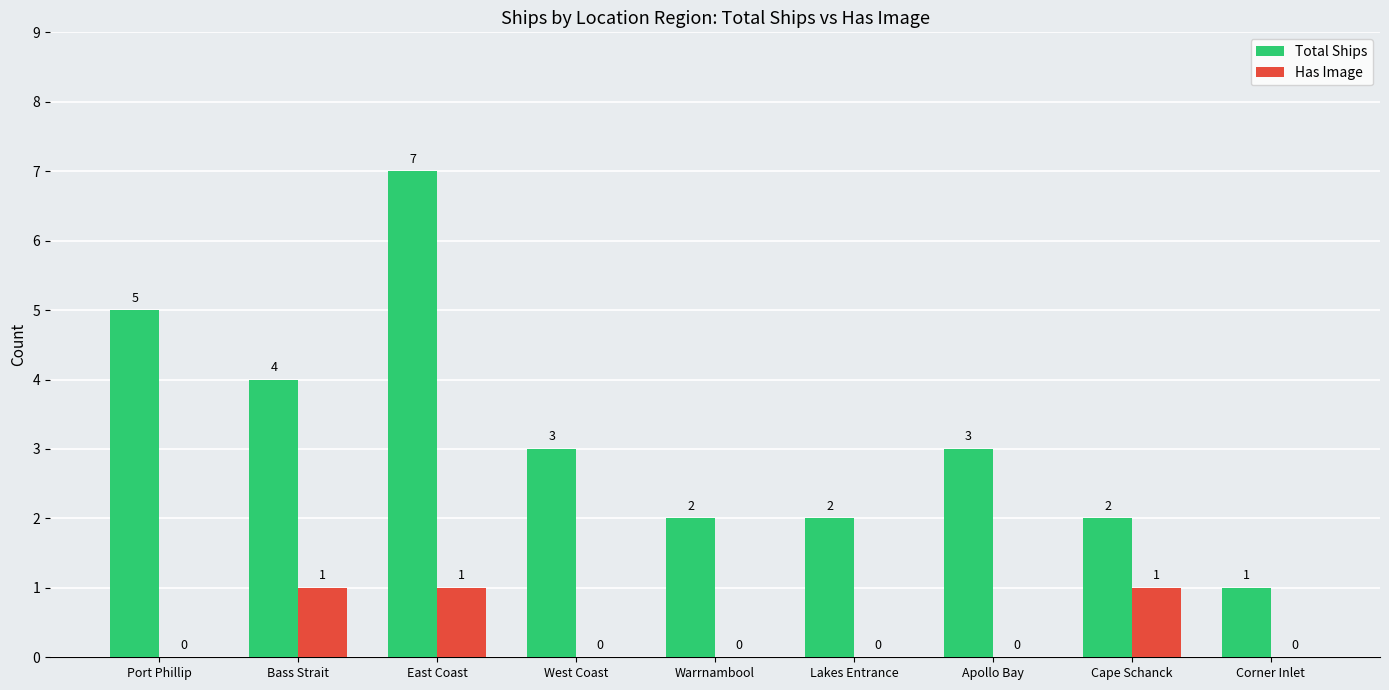

At which label is Total Ships closest to 4?

Bass Strait